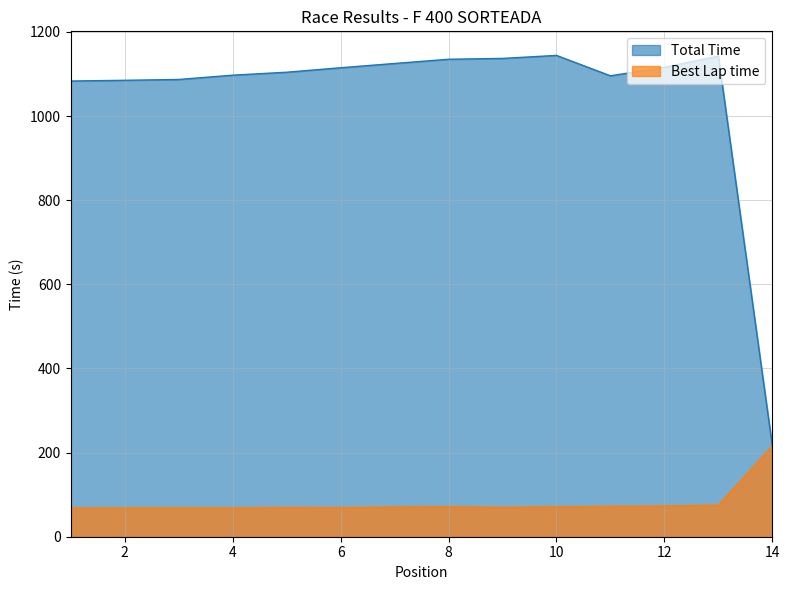

What are all the series names shown in the legend?

Total Time, Best Lap time